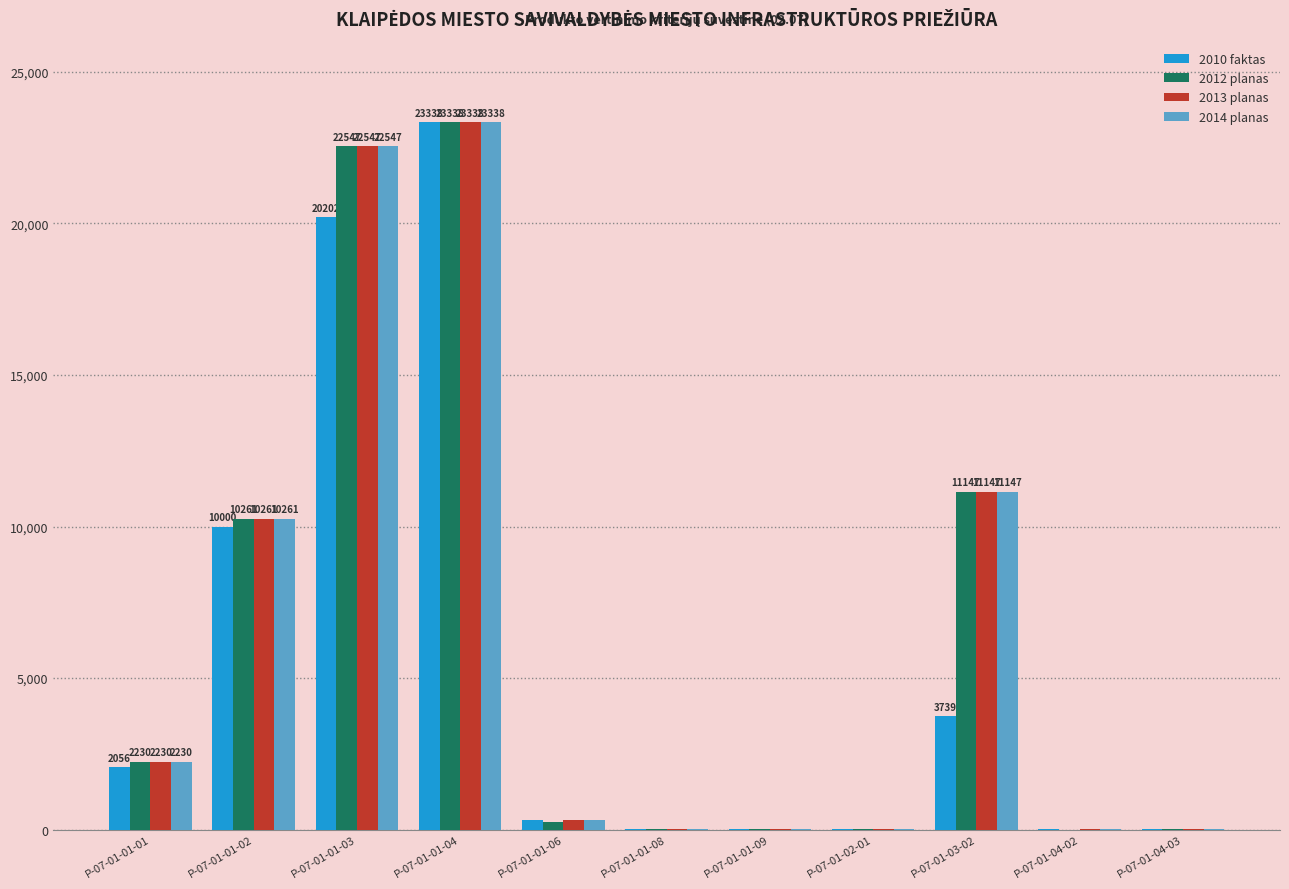

Are the bars grouped side by side (vs. stacked)?

Yes